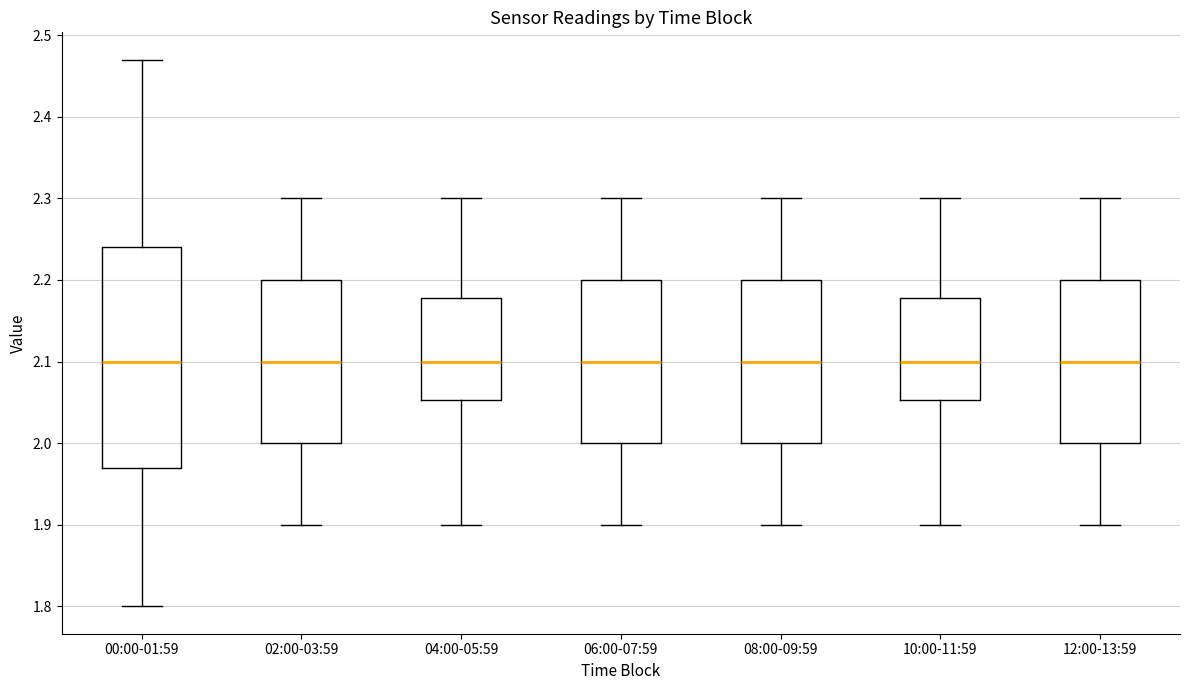

Which box is the tallest, from its lower edge to its upper edge?

00:00-01:59